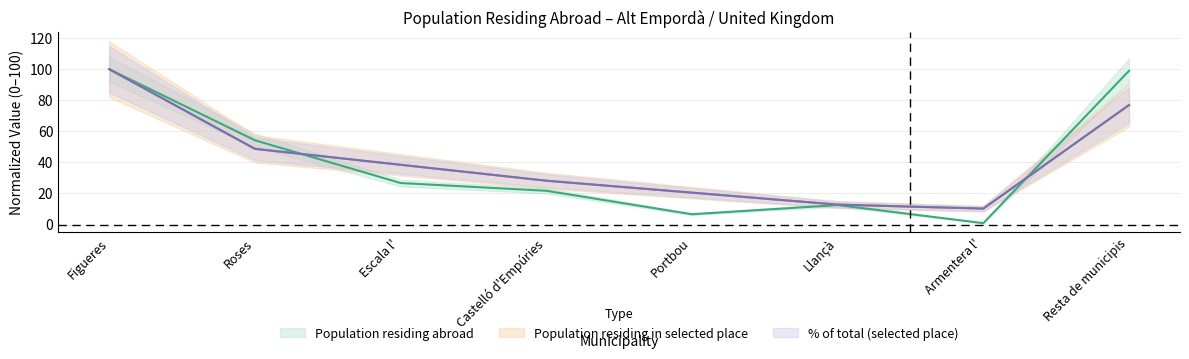

How many intersections are there between Population residing abroad and Population residing in selected place?

2